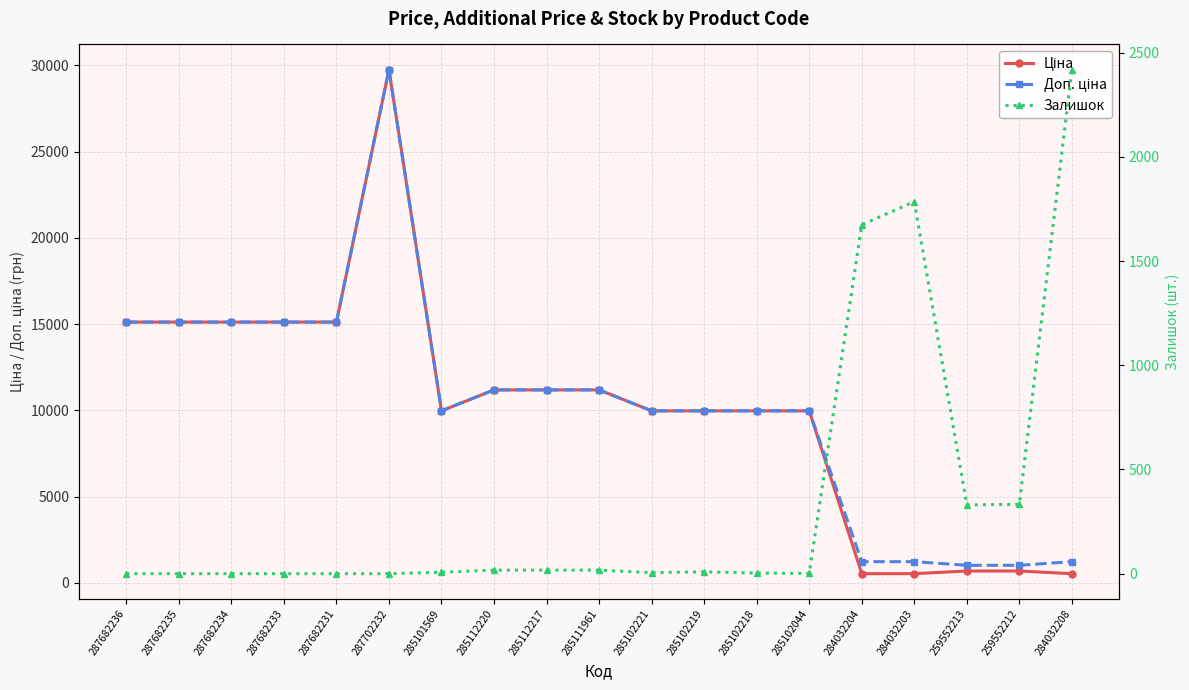

Is it true that Залишок equals 5.0 at 285102219?

False